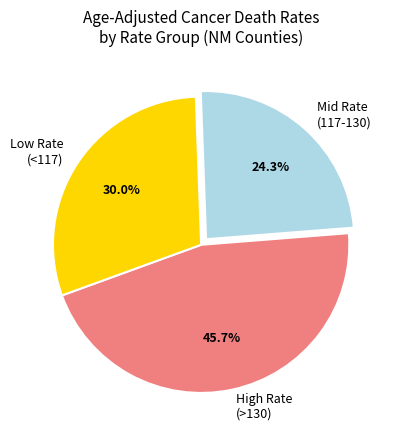

Does Mid Rate (117-130) represent more than half of the total?

No